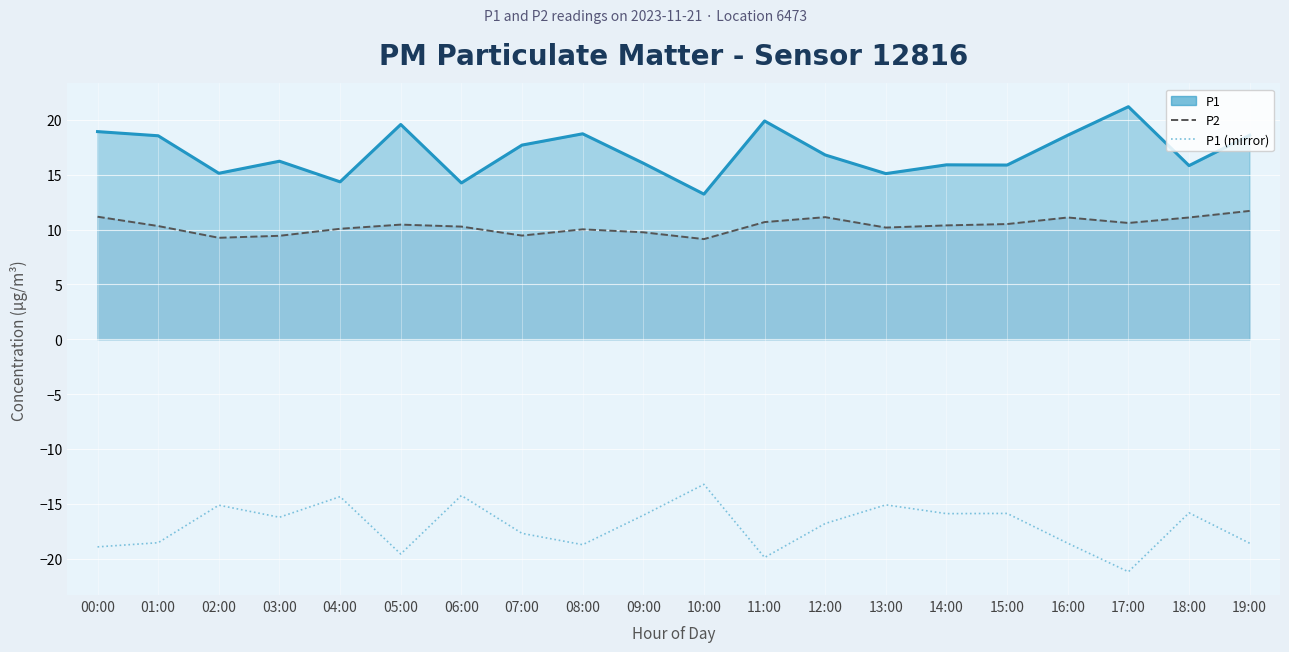

At which category does P2 line reach its first local valley?

02:00